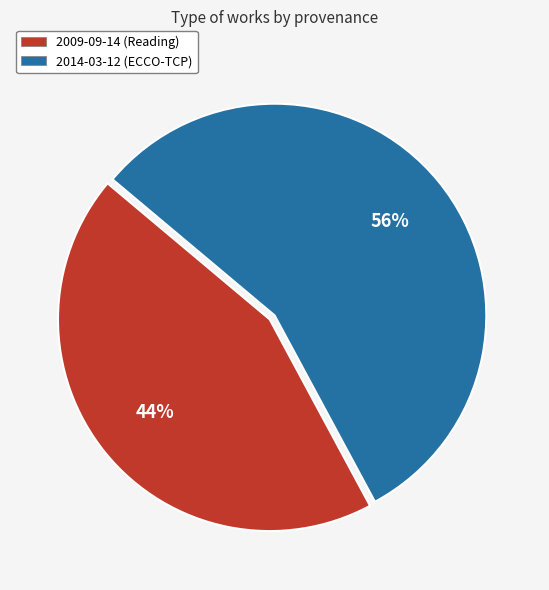

What percentage is the 2014-03-12 (ECCO-TCP) slice, to the nearest percent?

56%